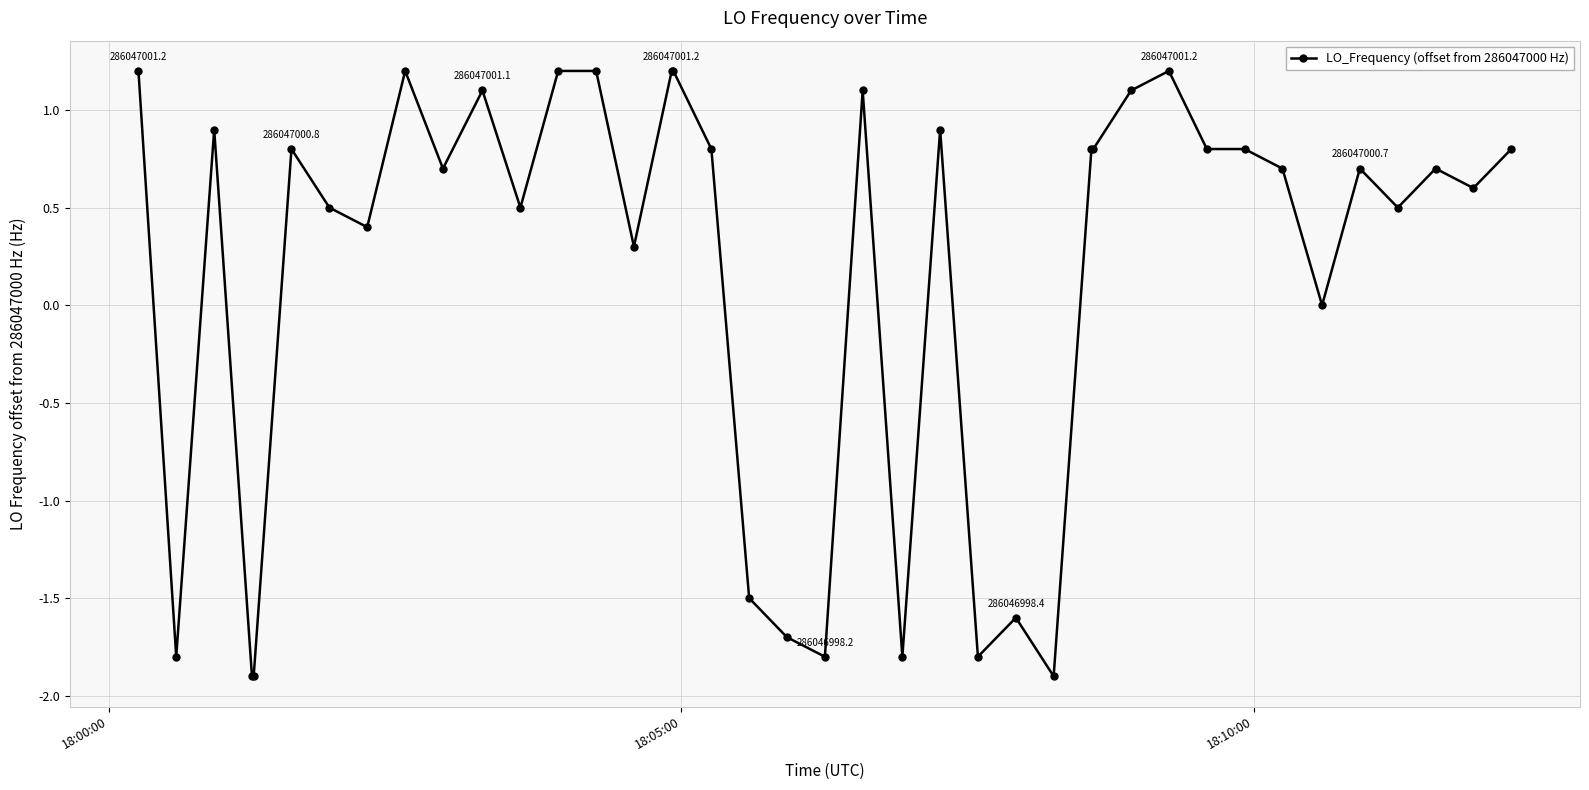

What is the difference between the second highest and minimum values?

3.1